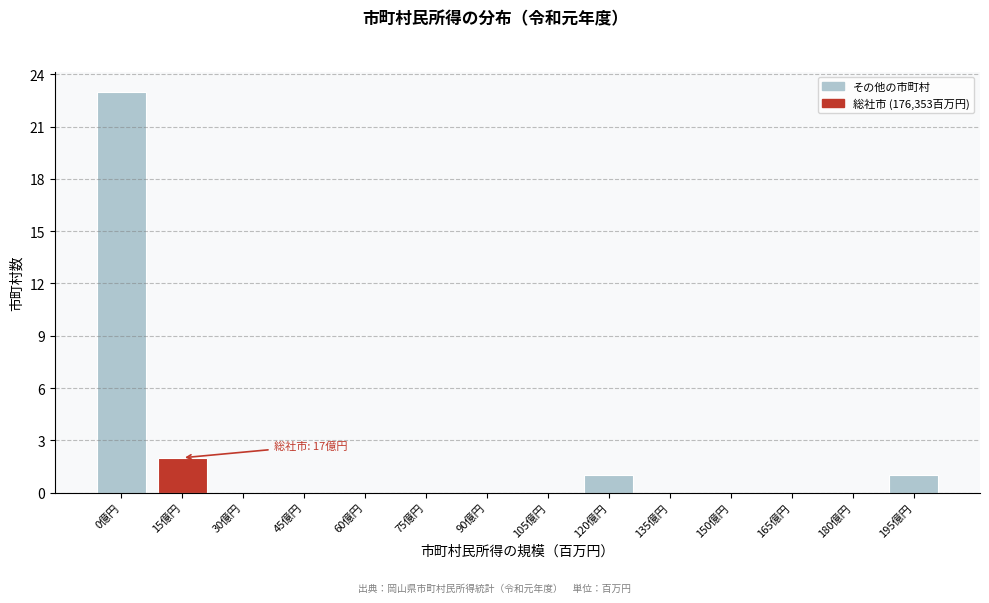

Reading left to right, extract all data points from this chart.

0億円=23	15億円=2	30億円=0	45億円=0	60億円=0	75億円=0	90億円=0	105億円=0	120億円=1	135億円=0	150億円=0	165億円=0	180億円=0	195億円=1